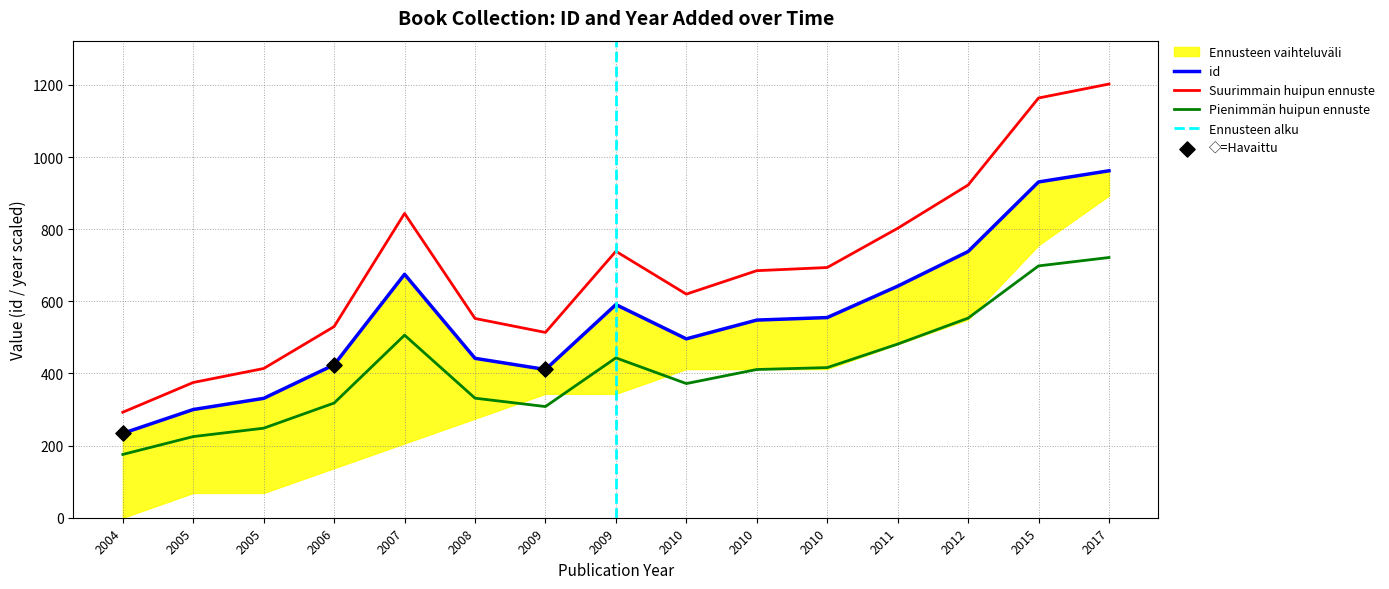

What is the ratio of the value at 2015 to the value at 2010?

1.7